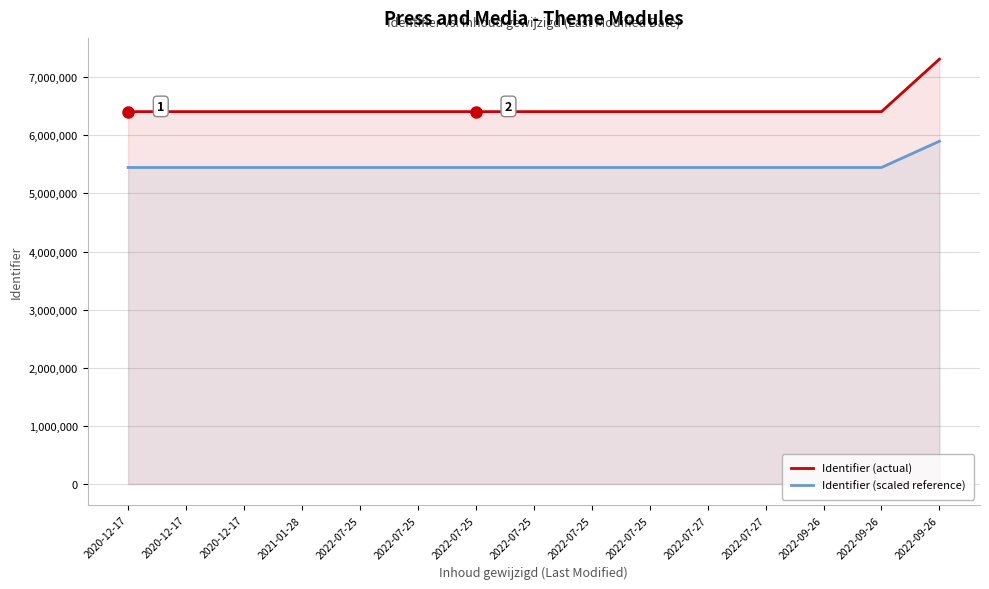

Which has a higher value, 2022-07-25 or 2021-01-28?

2022-07-25